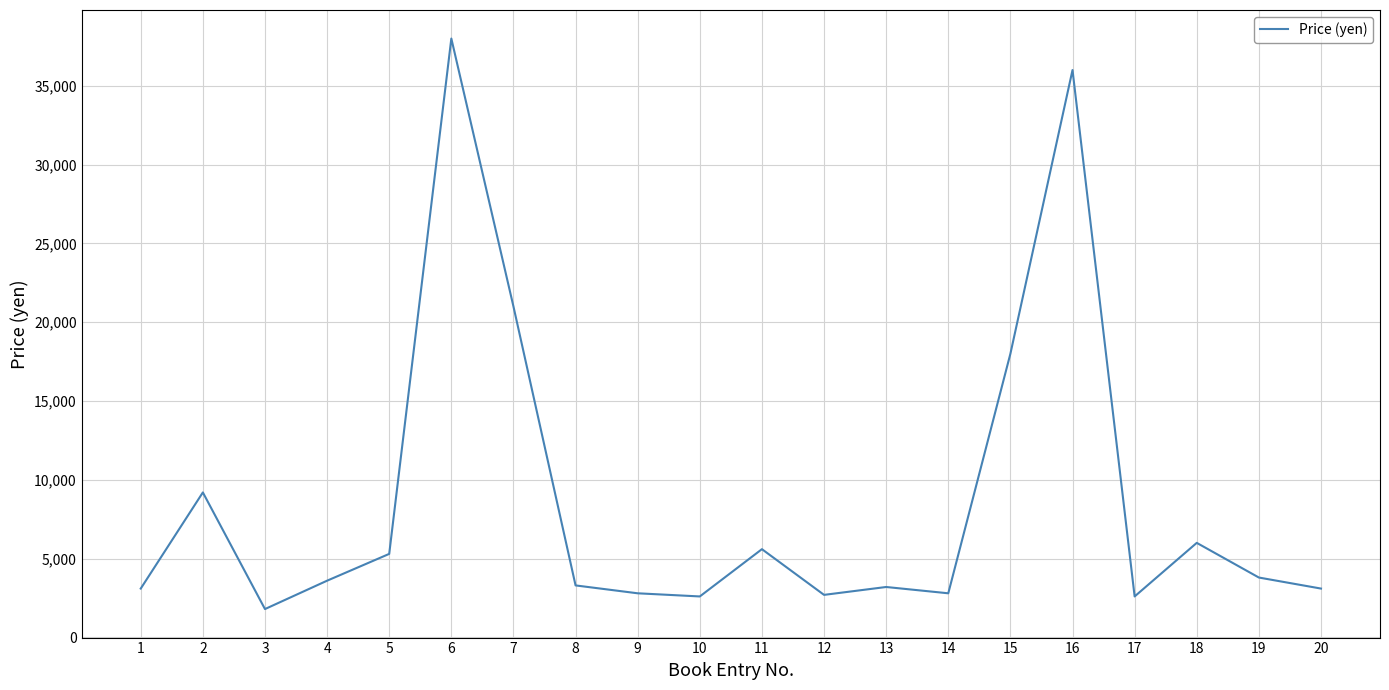

How many values are below 3600?

10